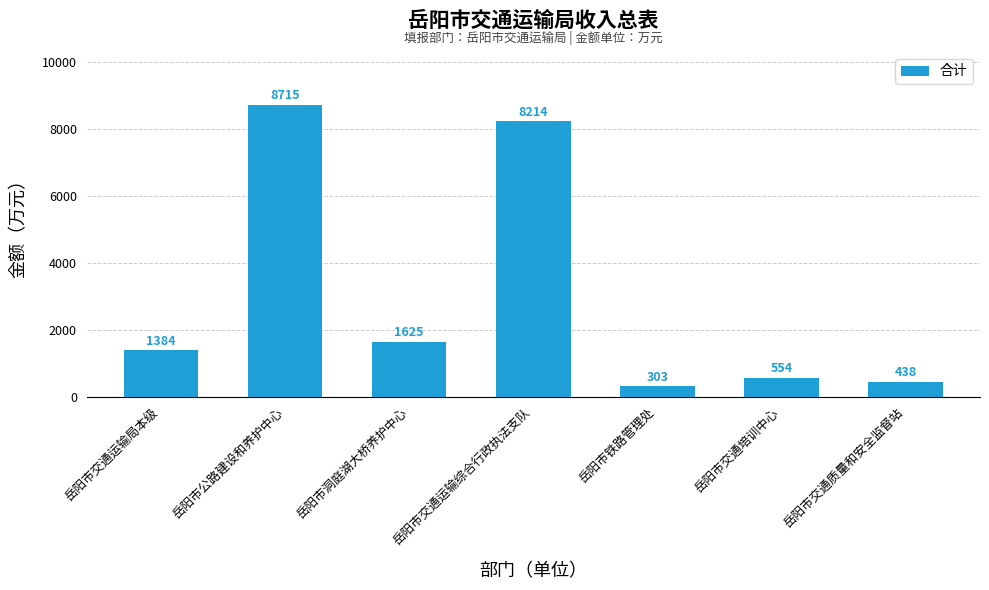

What is the ratio of the value at 岳阳市洞庭湖大桥养护中心 to the value at 岳阳市铁路管理处?

5.4